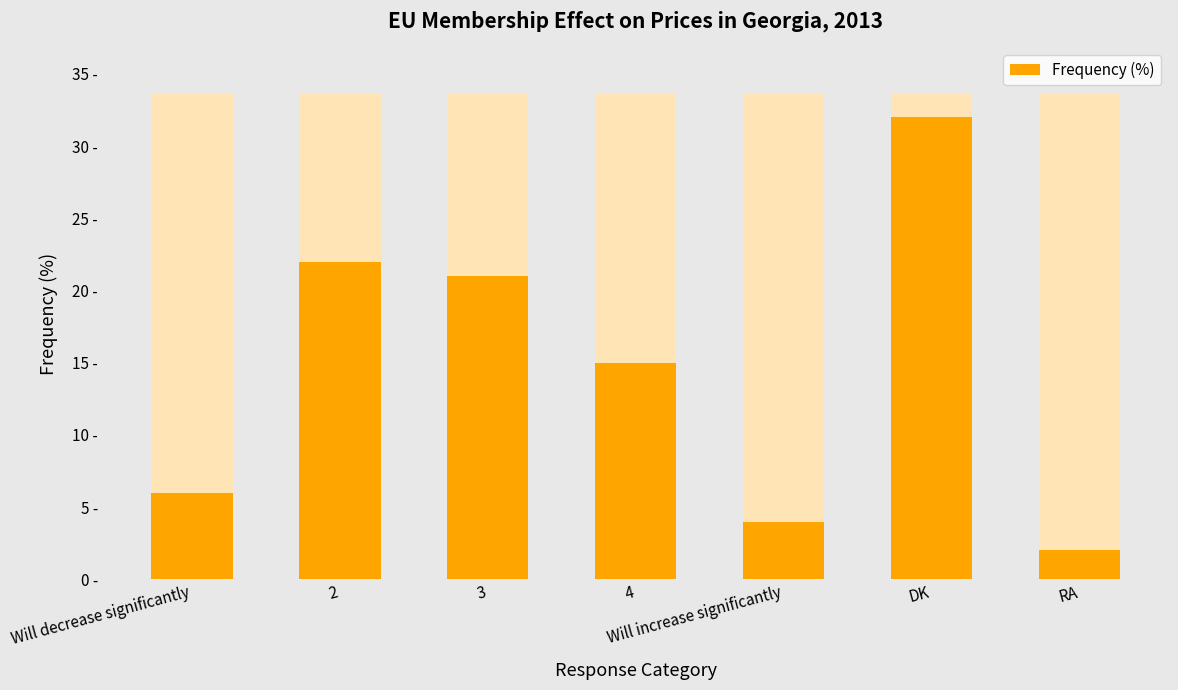

Where does the data first go above 15?

2